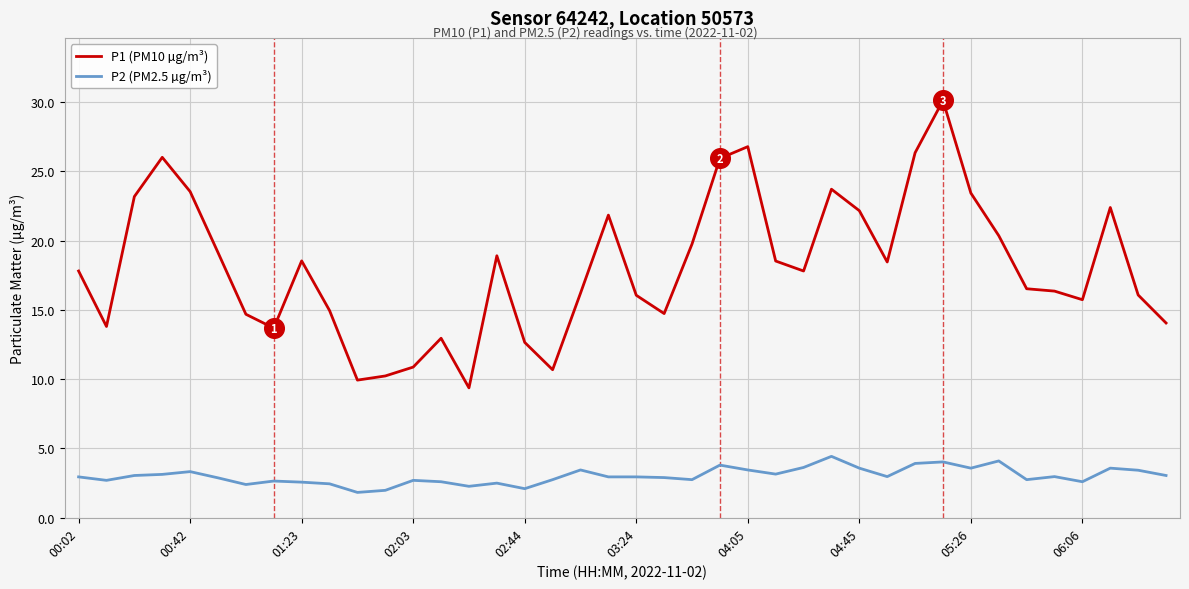

Which series has the widest spread of values?

P1 (PM10 µg/m³)